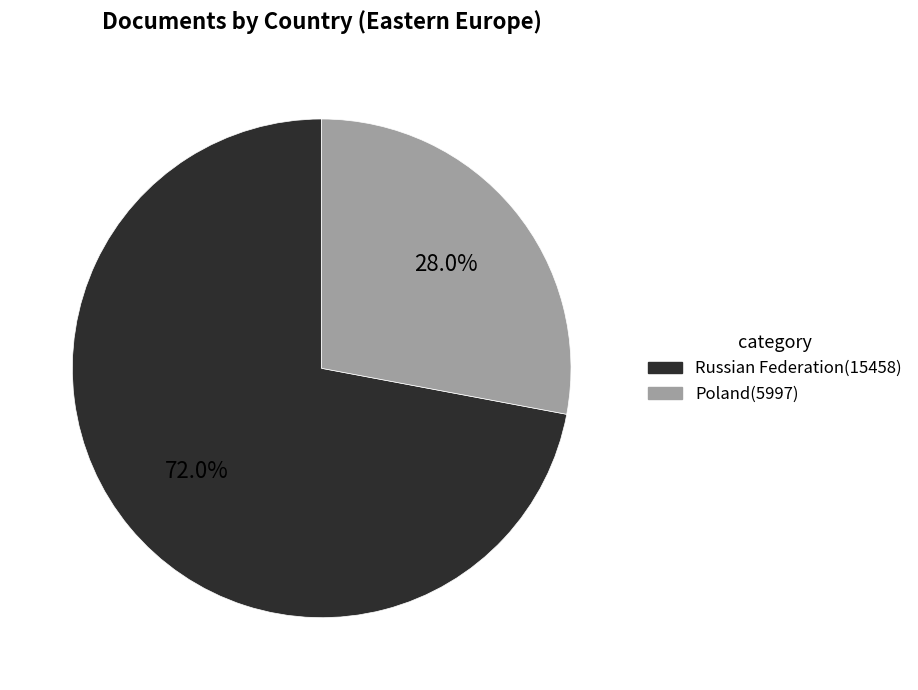

What is the largest slice in the pie chart?

Russian Federation